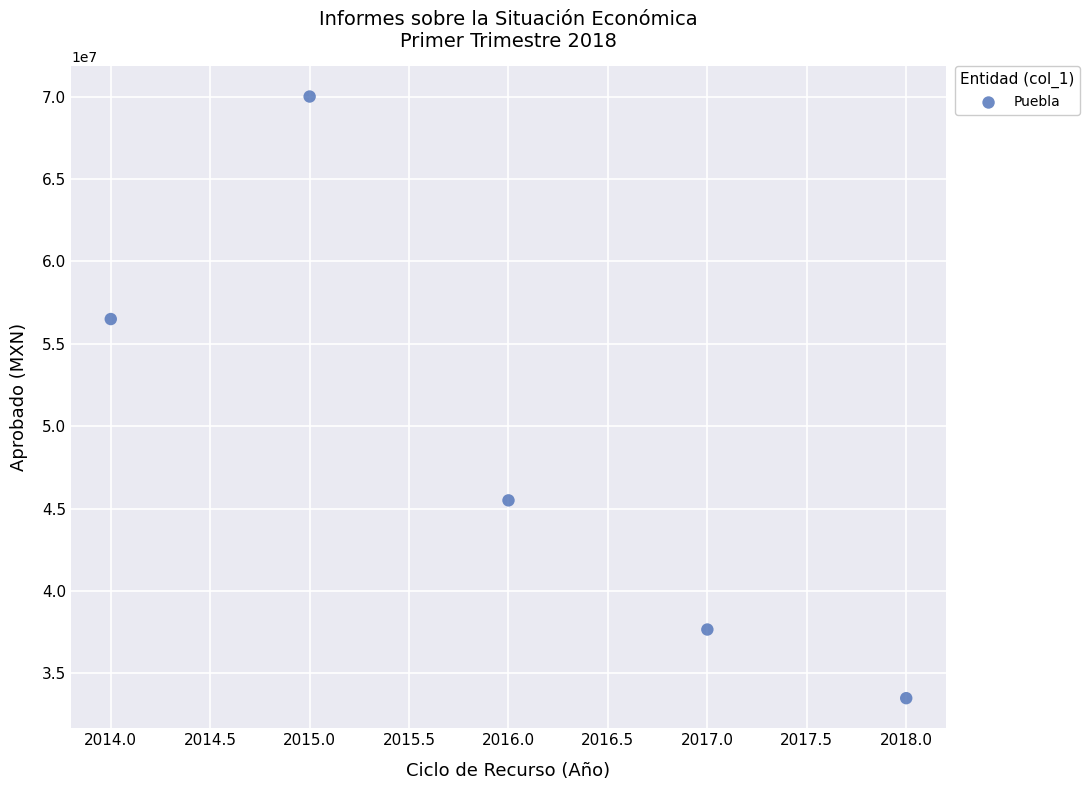

What is the range of X values (max minus min)?

4.0